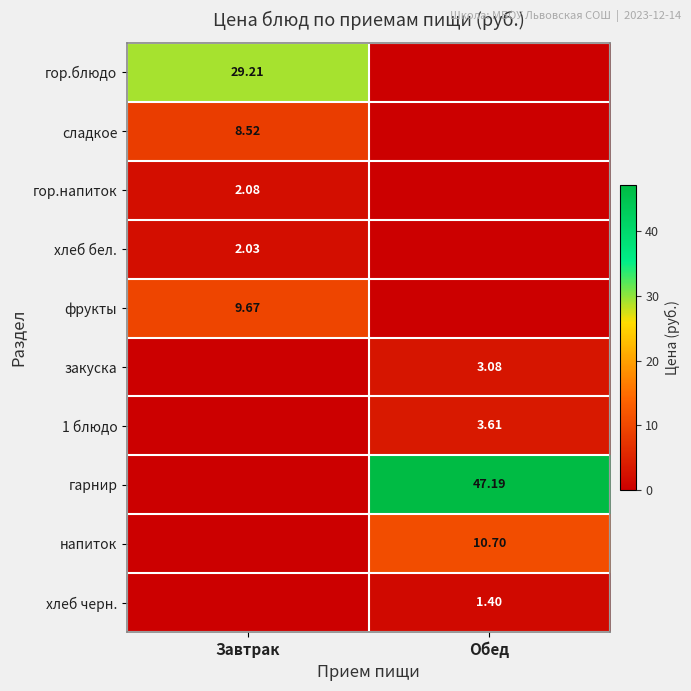

Is the value of закуска at Обед greater than the value of гарнир at Обед?

No